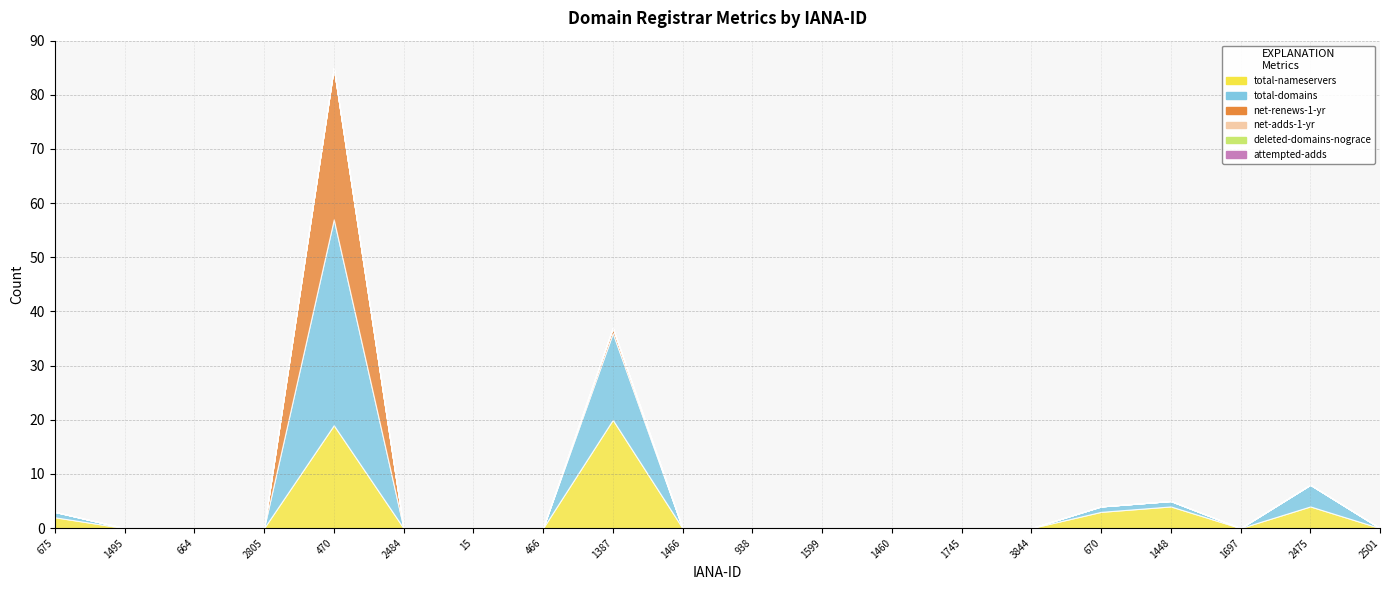

Rank the series at 938 from lowest to highest value.

total-nameservers, total-domains, net-renews-1-yr, net-adds-1-yr, deleted-domains-nograce, attempted-adds